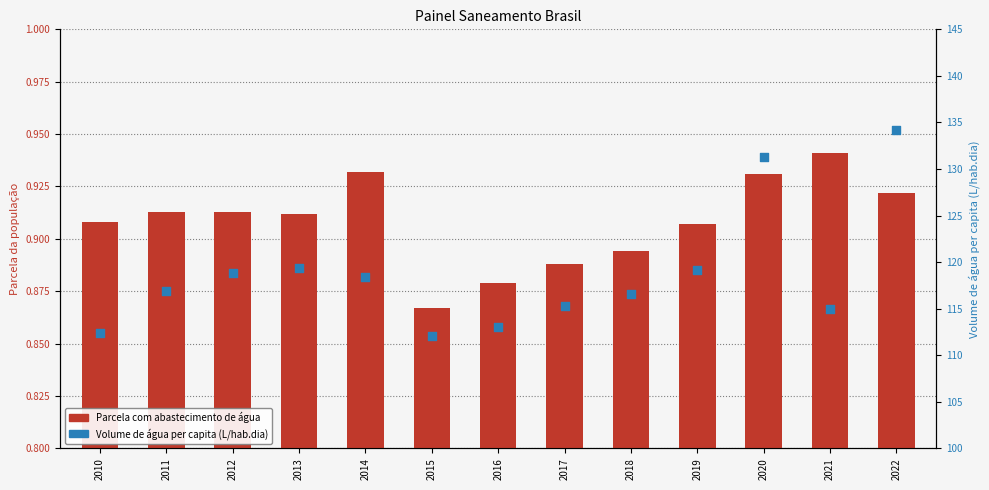

What is the total value across all series at 2021?

116.0